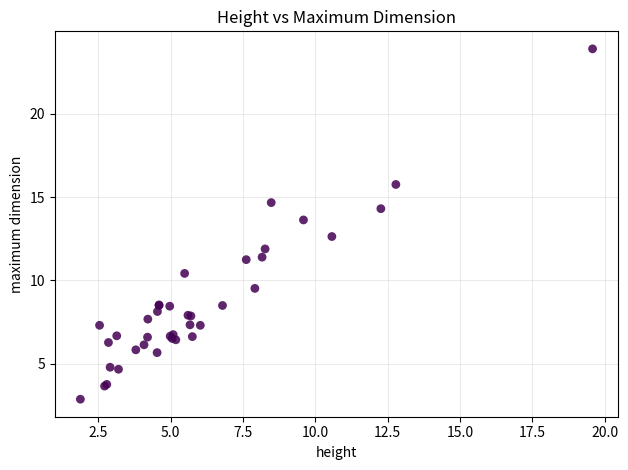

What Y value in the scatter plot is closest to 13?

12.6